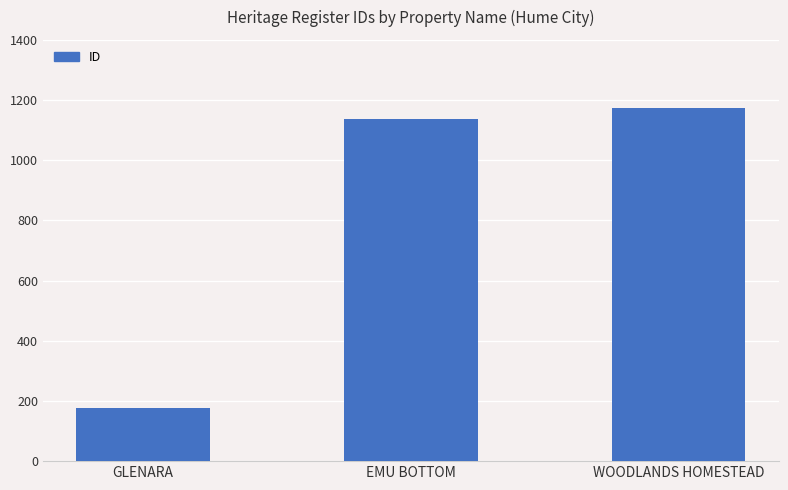

What is the average value?

828